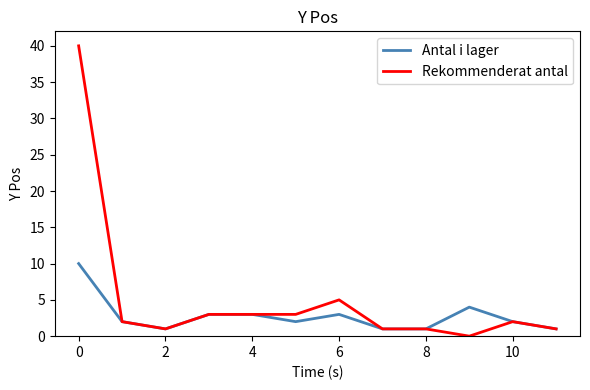

Rank the series by their average value, from lowest to highest.

Antal i lager, Rekommenderat antal